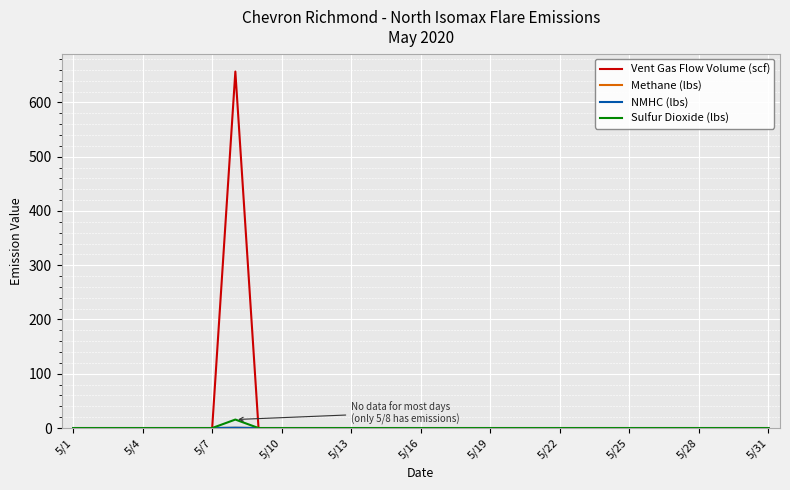

Which series has the widest spread of values?

Vent Gas Flow Volume (scf)